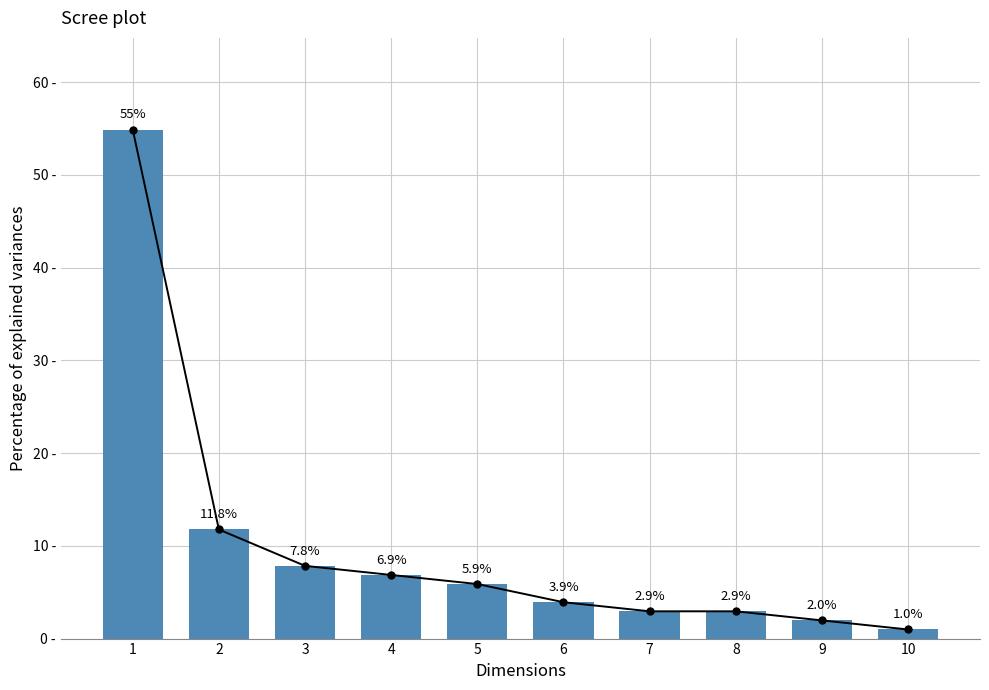

Which has a higher value, 10 or 2?

2